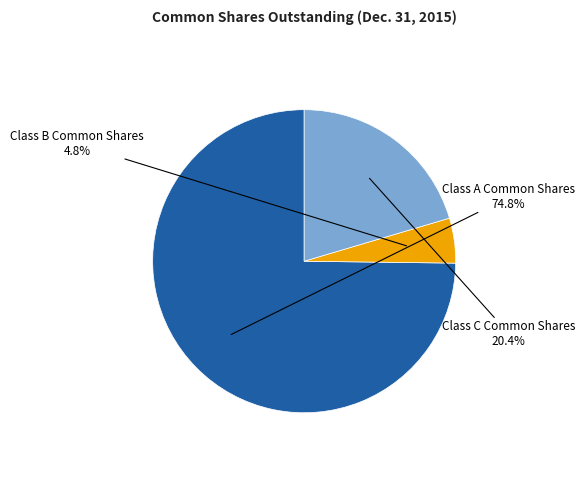

To the nearest percent, what portion does Class A Common Shares represent?

75%